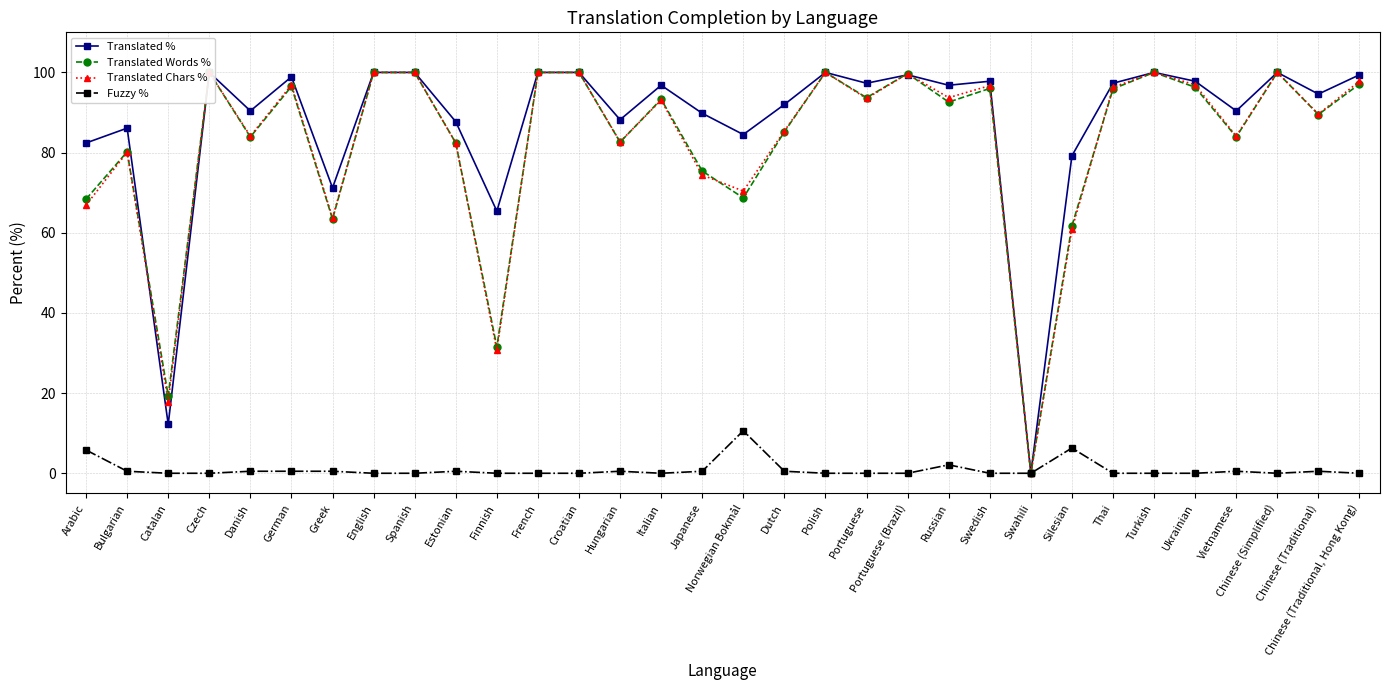

True or false: Fuzzy % and Translated % cross at least once.

False